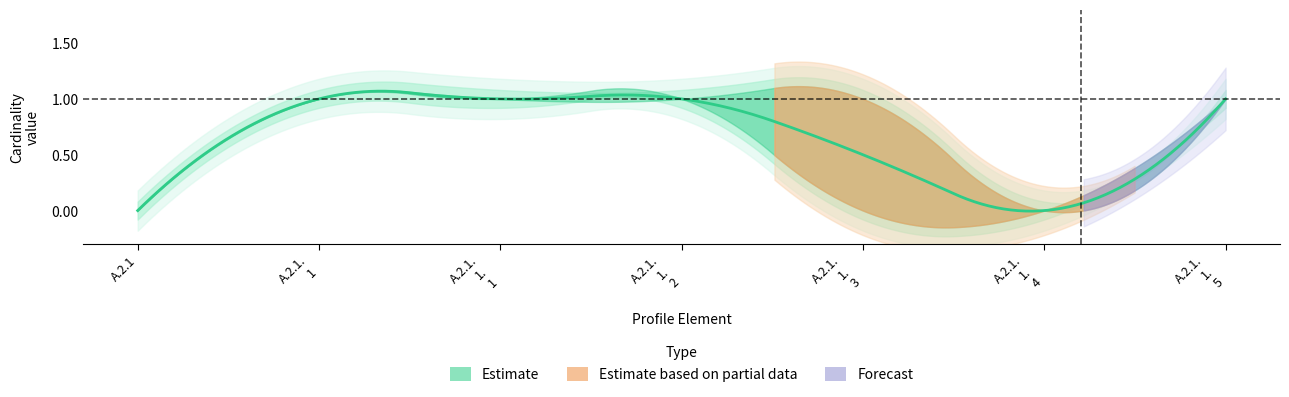

True or false: Min and Base Min cross at least once.

False